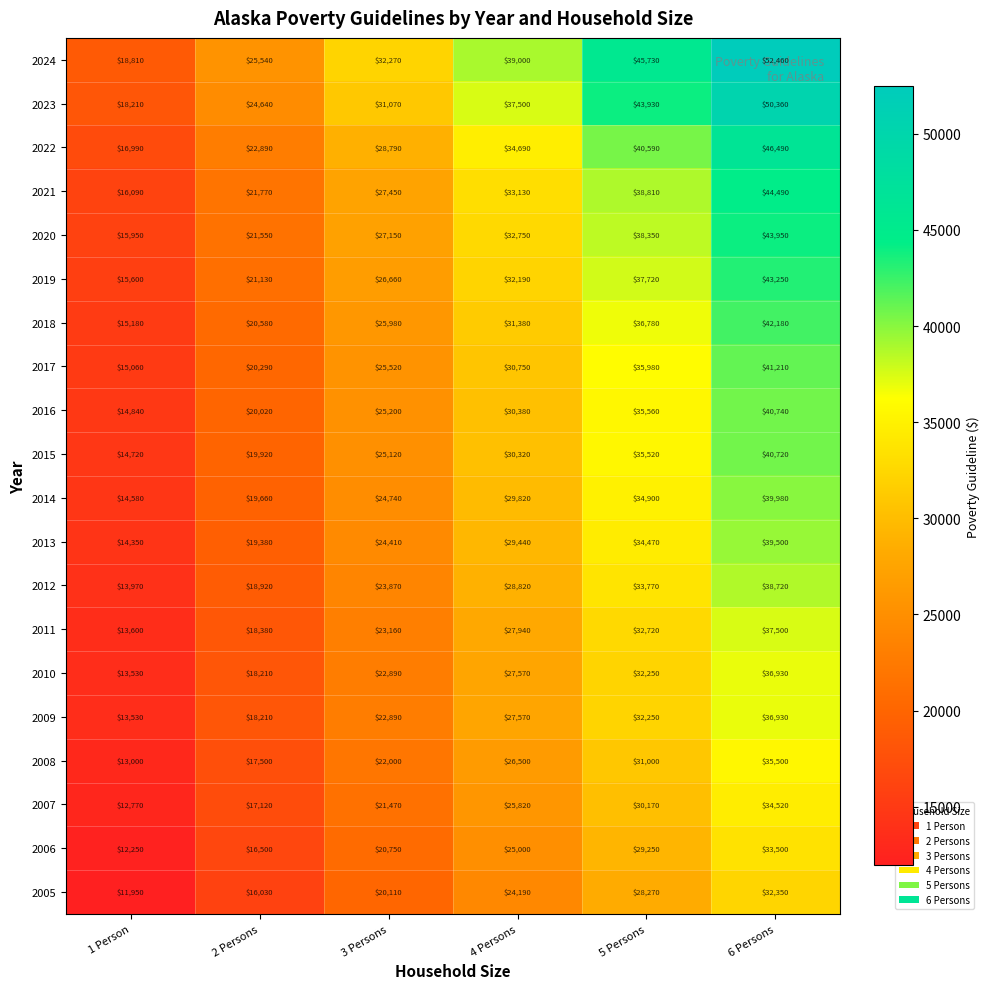

Which category has the lowest value across all series?

1 Person